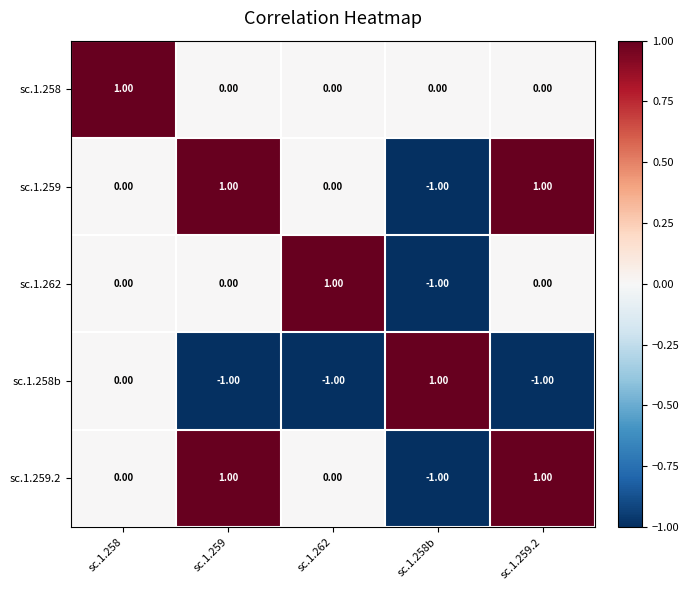

At how many categories does at least one series exceed 0?

5